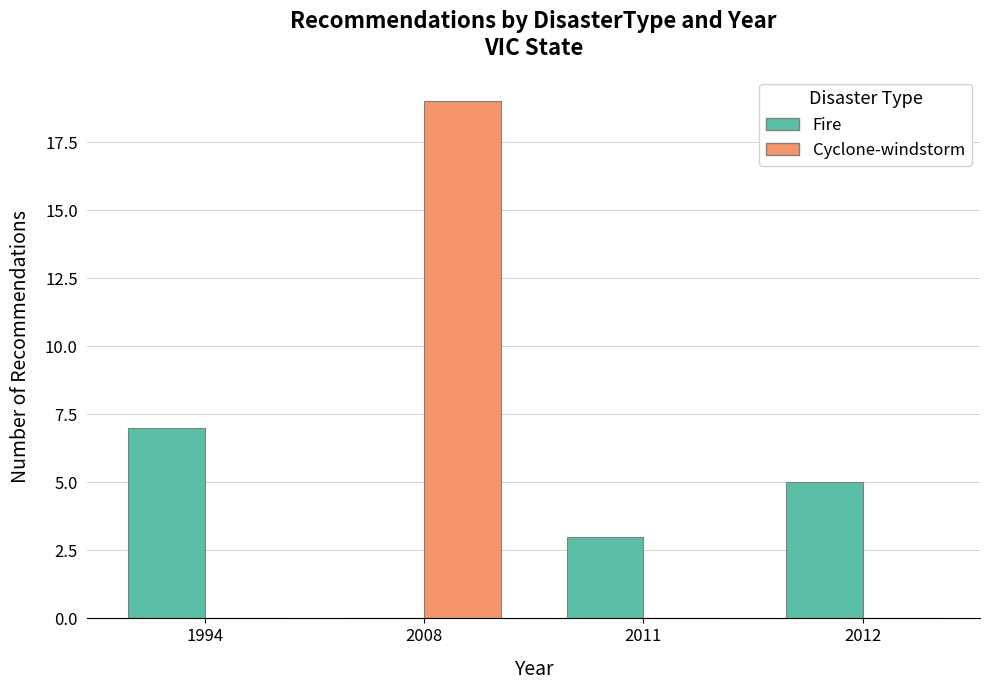

At which category is the sum across all series the highest?

2008